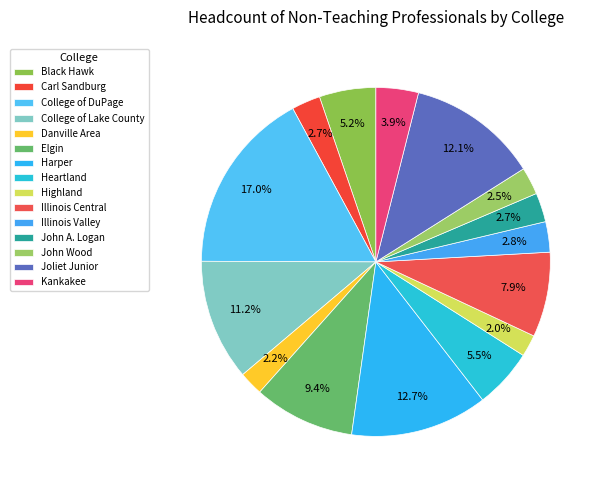

Does any single category account for the majority?

No